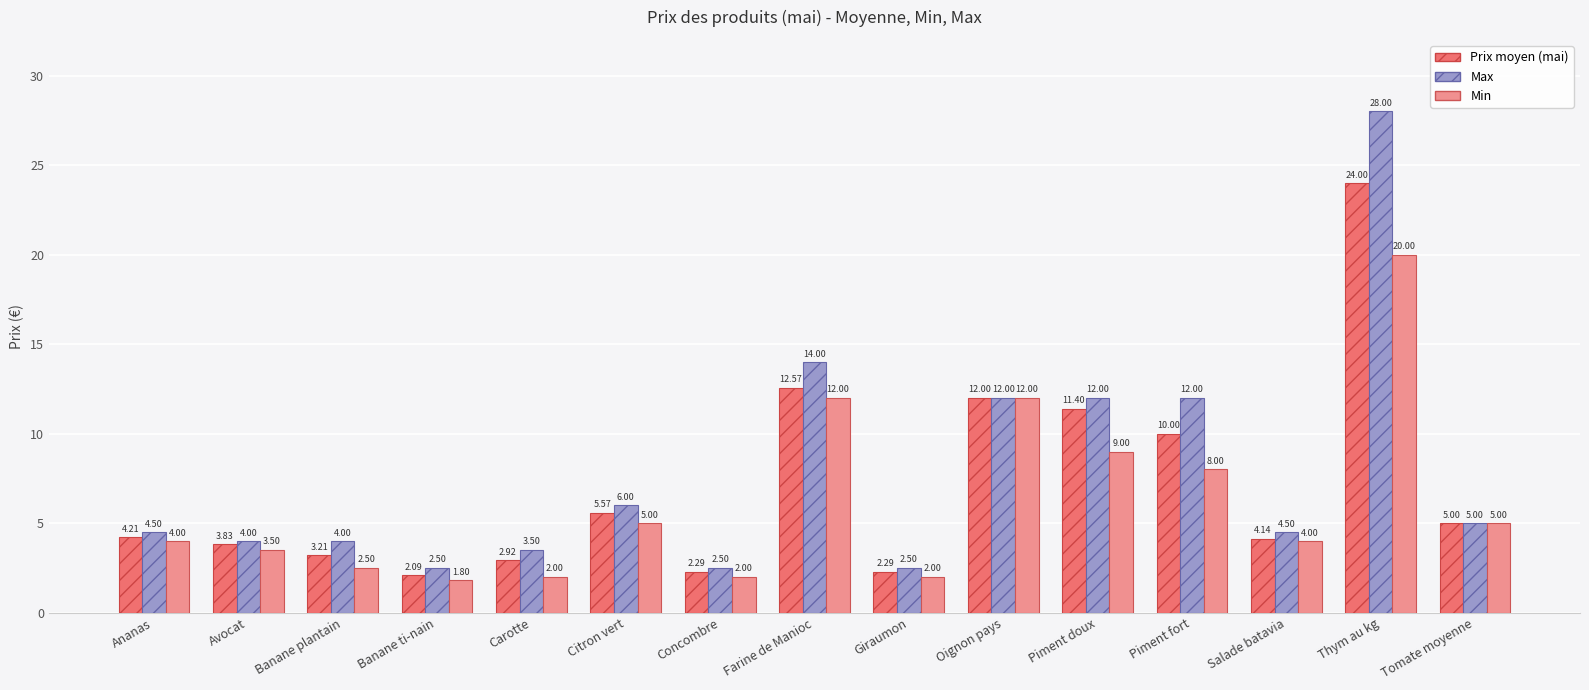

Is it true that Prix moyen (mai) equals 6.5 at Piment doux?

False